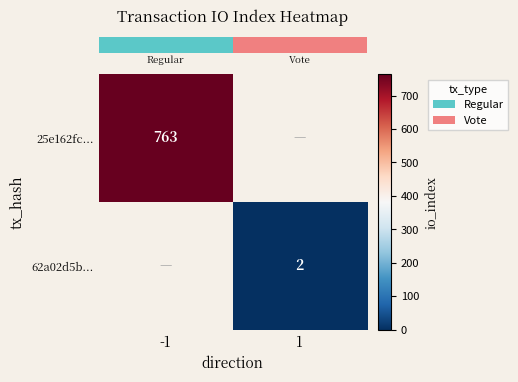

What is the sum of all row_1 values?

2